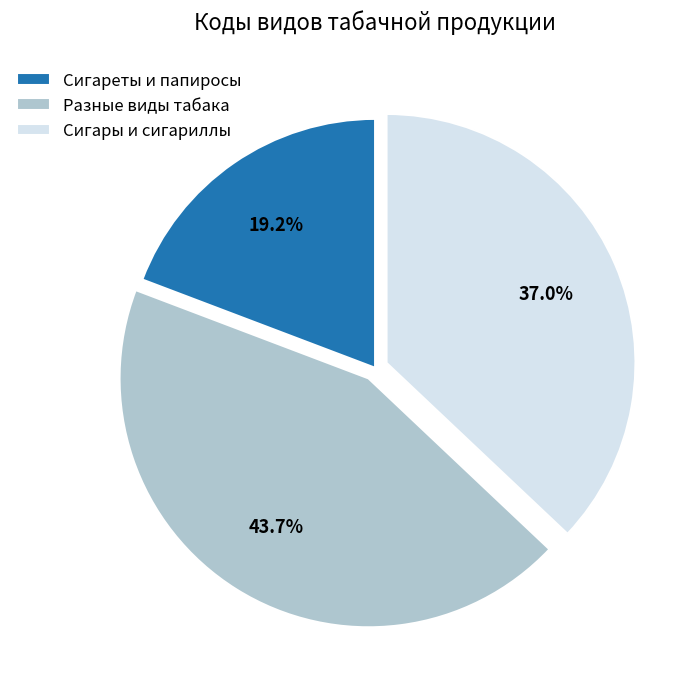

Which has a higher value, Разные виды табака or Сигареты и папиросы?

Разные виды табака